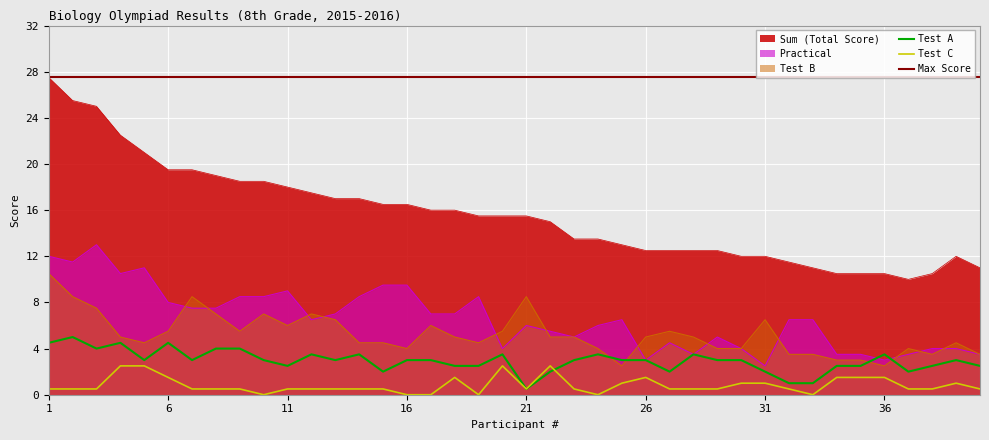

True or false: Test A and Practical cross at least once.

True